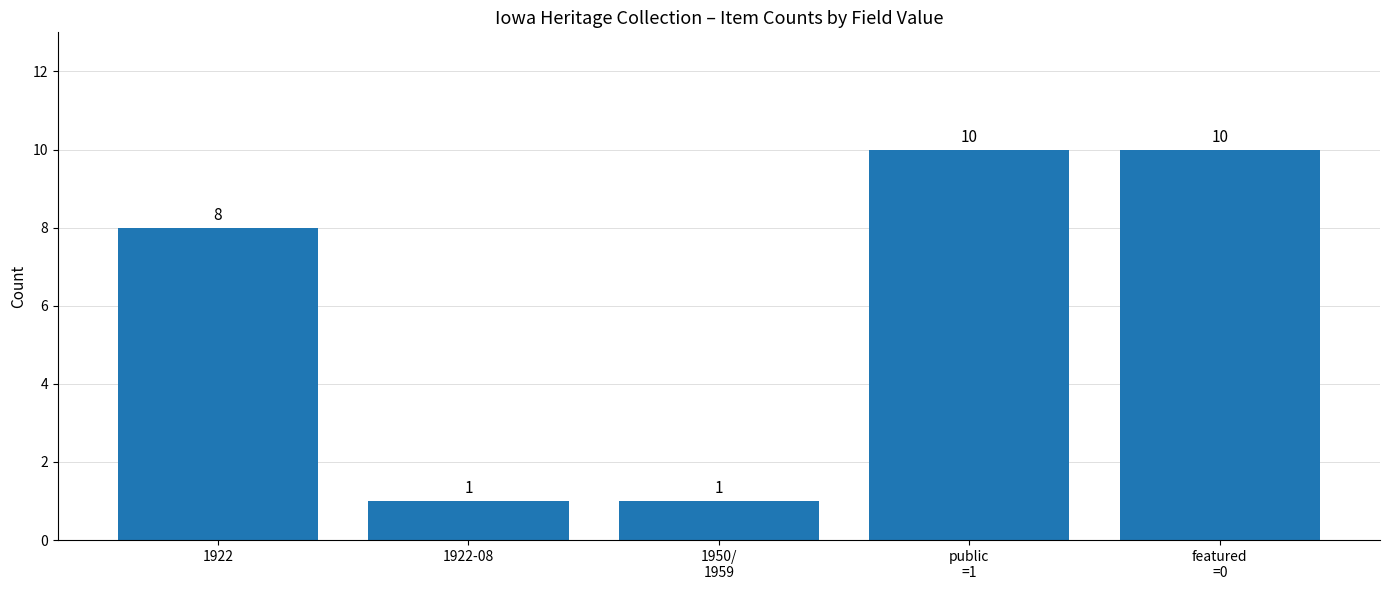

Reading right to left, what are all the values shown in this chart?

featured
=0=10	public
=1=10	1950/
1959=1	1922-08=1	1922=8